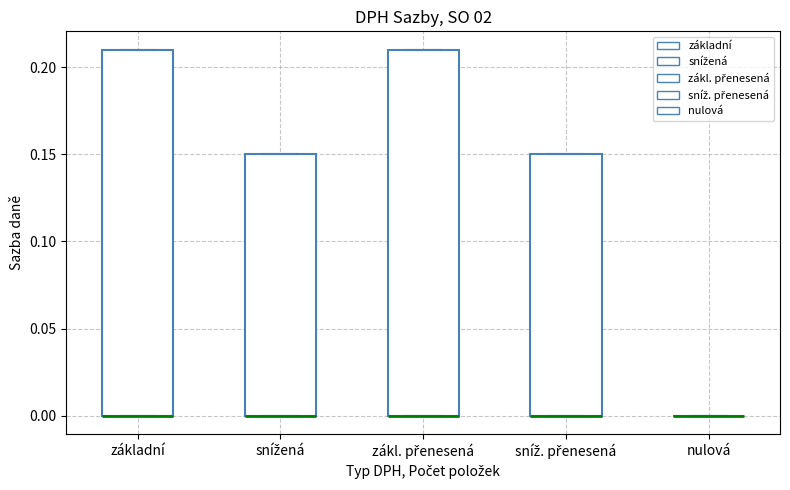

Reading left to right, read every box against the y-axis: the position of its median line, the range the box covers, and the ends of its whiskers. The values are not printed on the chart, so give them approximately, as read against the axis.

základní: median 0.00 (drawn on the box's lower edge), box 0.00 to 0.21, whiskers 0.00 to 0.21
snížená: median 0.00 (drawn on the box's lower edge), box 0.00 to 0.15, whiskers 0.00 to 0.15
zákl. přenesená: median 0.00 (drawn on the box's lower edge), box 0.00 to 0.21, whiskers 0.00 to 0.21
sníž. přenesená: median 0.00 (drawn on the box's lower edge), box 0.00 to 0.15, whiskers 0.00 to 0.15
nulová: box collapsed to a line at 0.00, whiskers 0.00 to 0.00